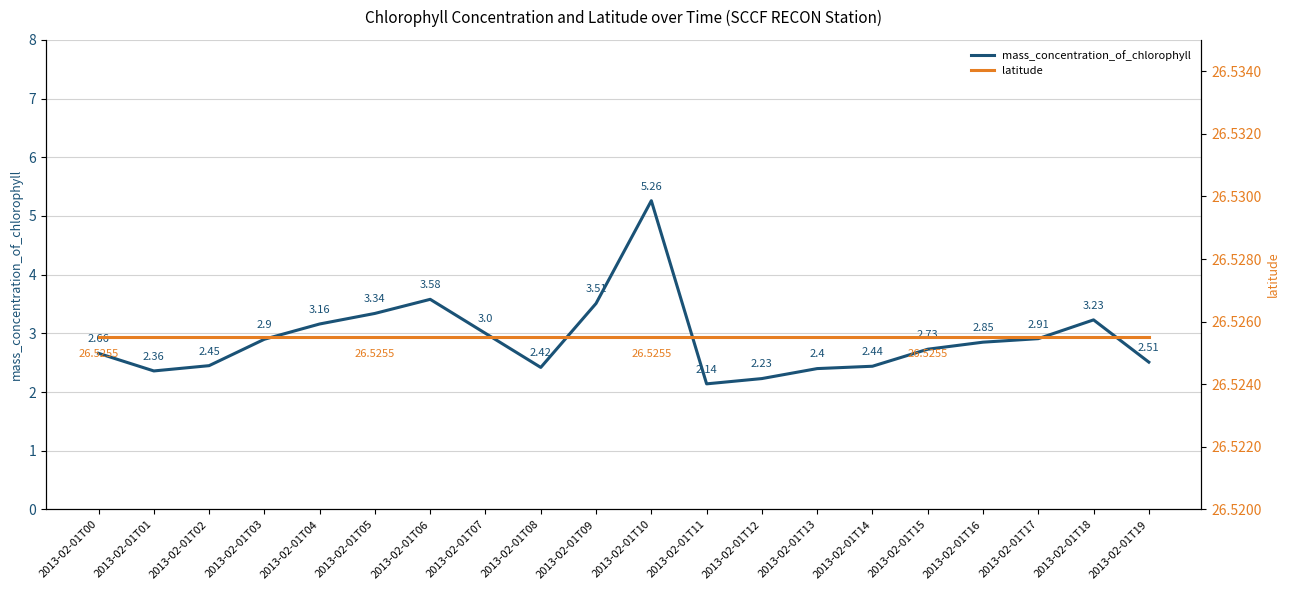

How many data points does each series have?

20